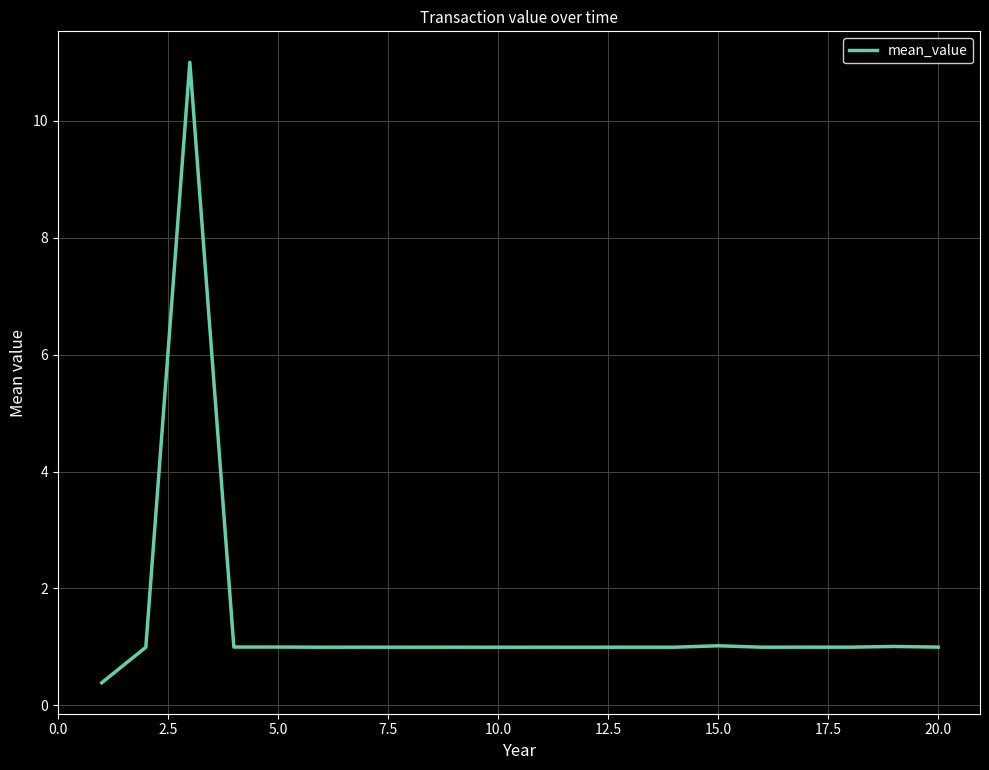

What is the difference between the maximum and minimum values?

10.6